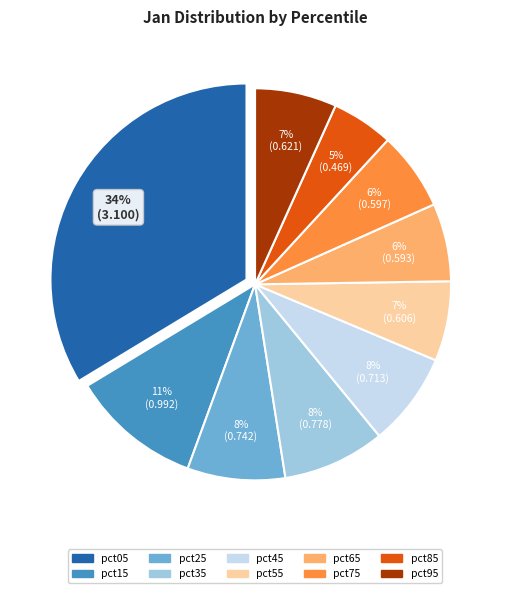

Is it true that pct75 is 15% of the pie?

False